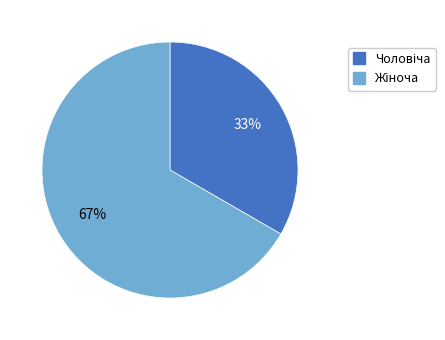

Does any single category account for the majority?

Yes